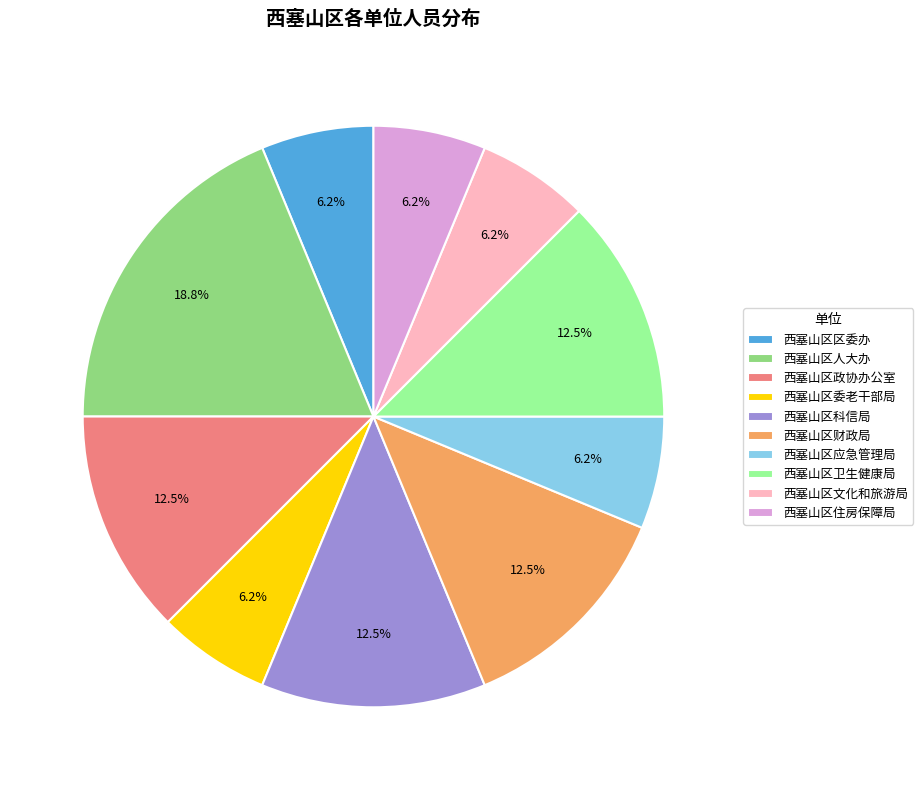

Is there a majority slice in this chart?

No